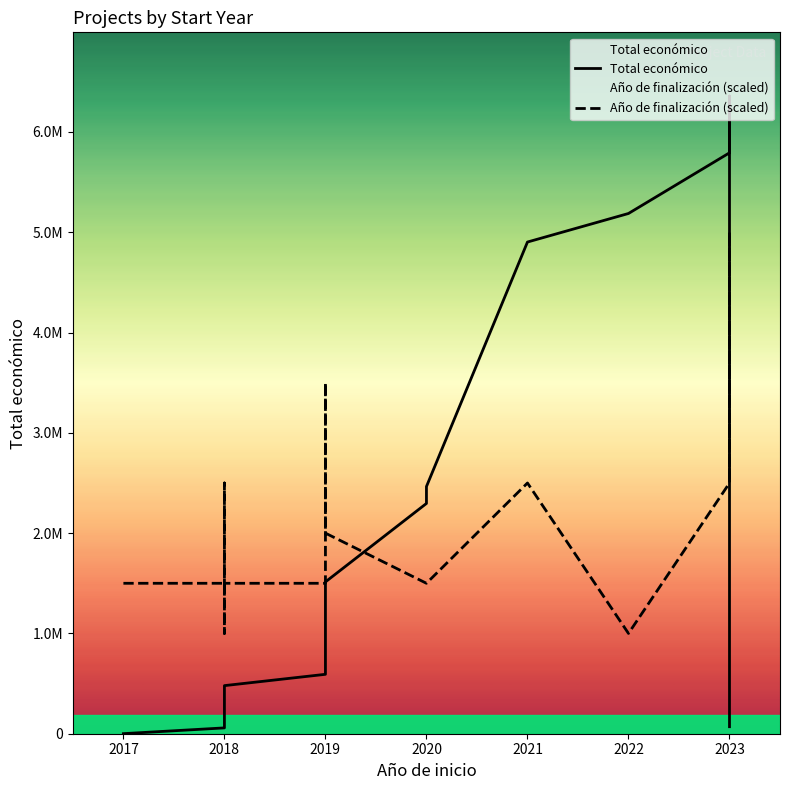

What is the label of the 10th point from the right?

2023